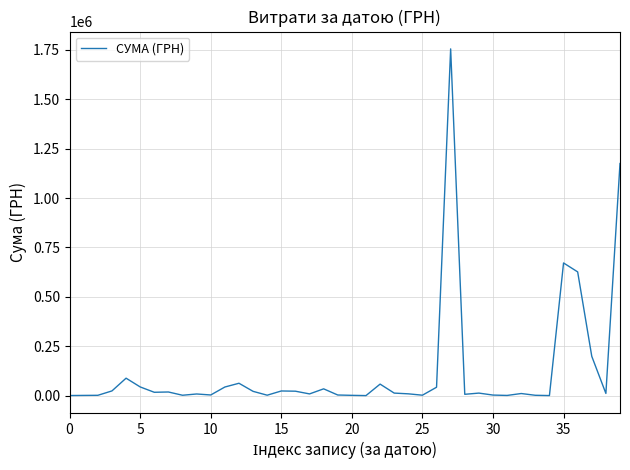

What is the average value?

125949.2